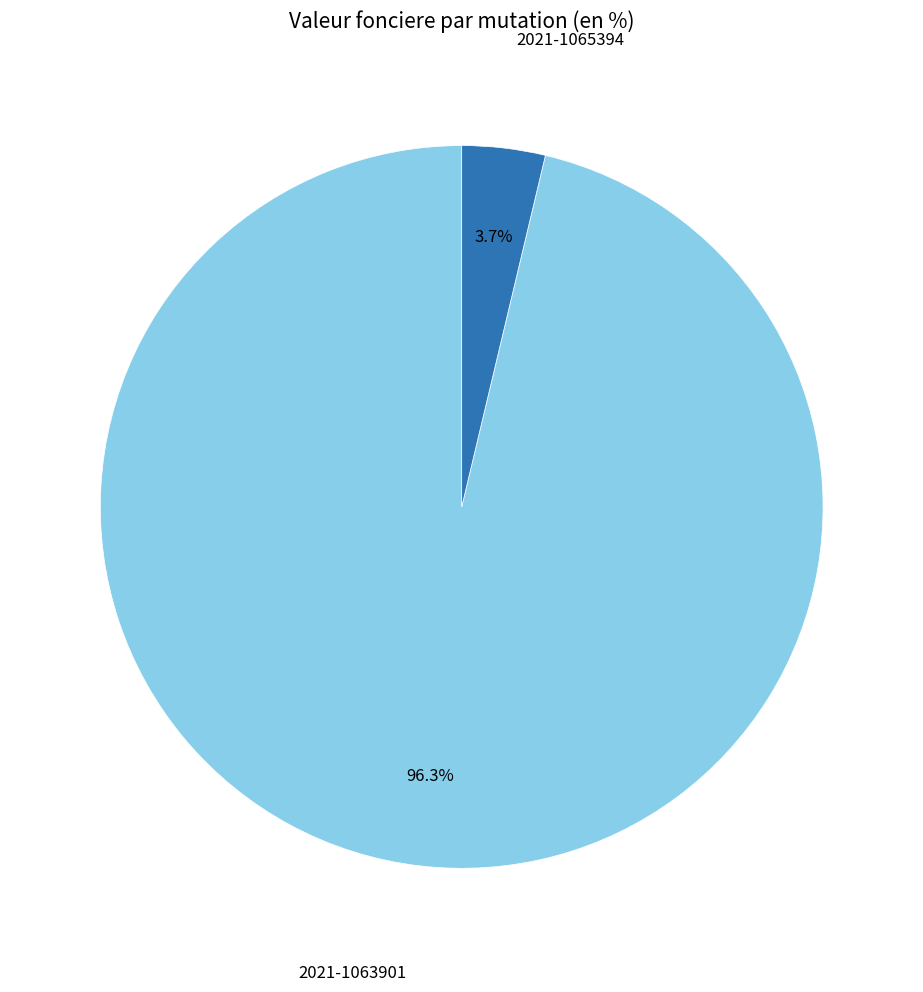

What is the total percentage of 2021-1065394 and 2021-1063901?

100.0%